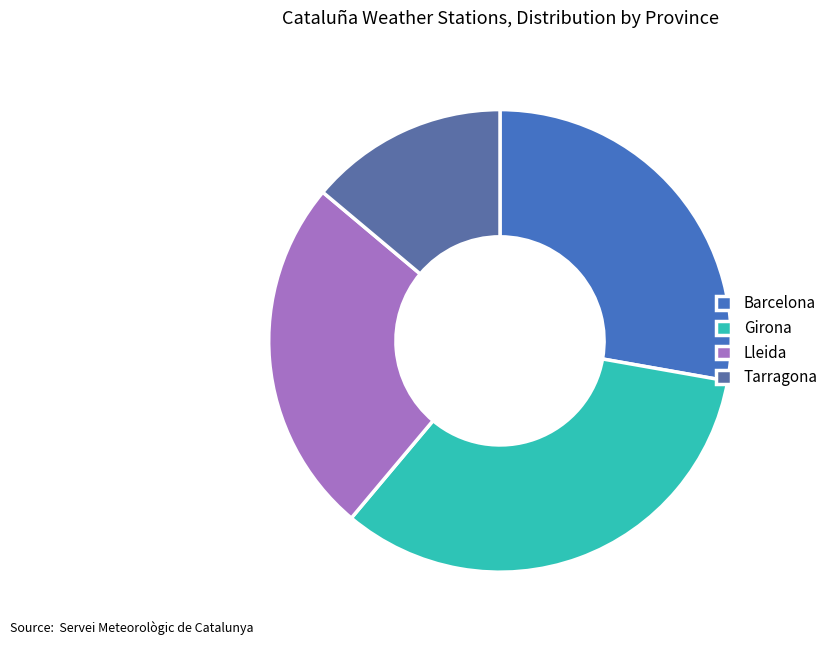

Which slice is the largest?

Girona